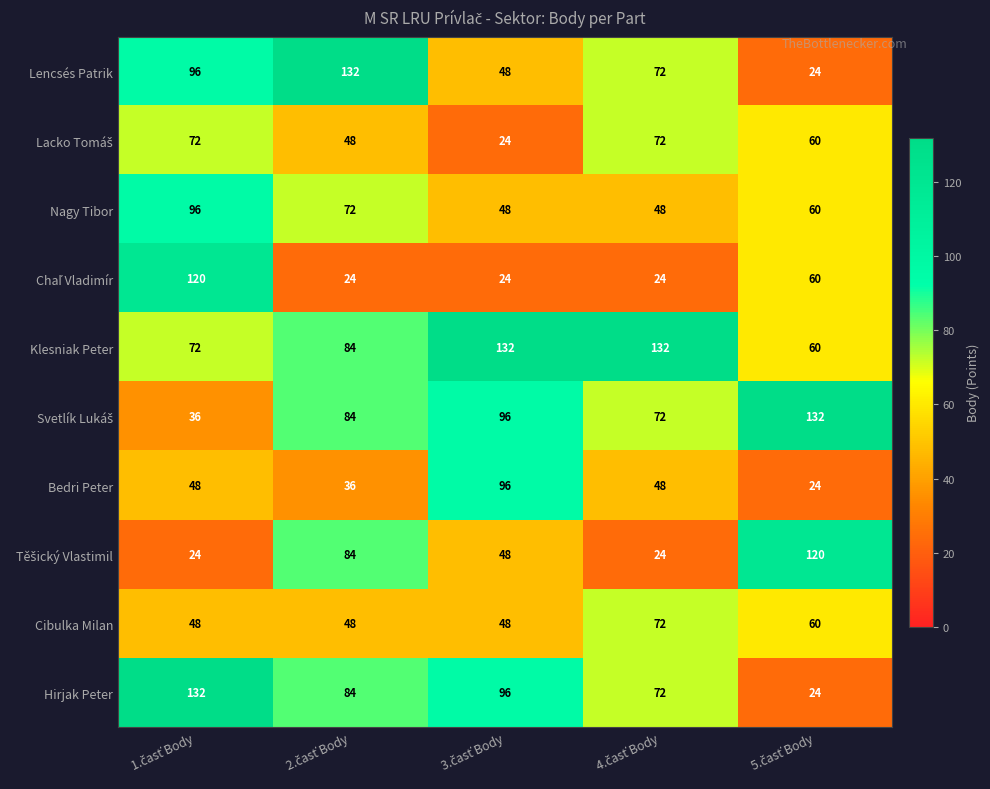

What is the highest value of the Klesniak Peter series?

132